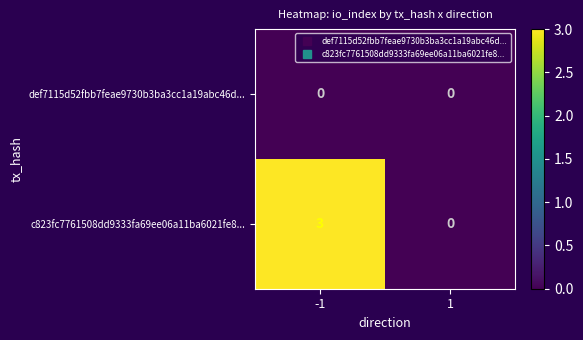

Reading left to right, transcribe all the data shown in this chart.

def7115d52fbb7feae9730b3ba3cc1a19abc46d...: -1=0	1=0
c823fc7761508dd9333fa69ee06a11ba6021fe8...: -1=3	1=0